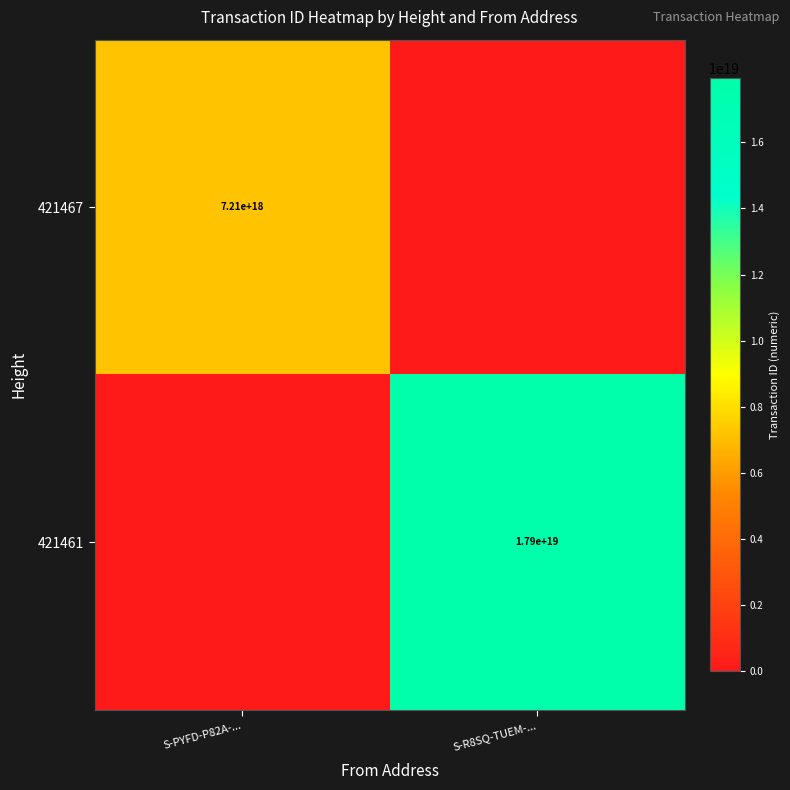

At how many categories does at least one series exceed 5582709142974730240?

2